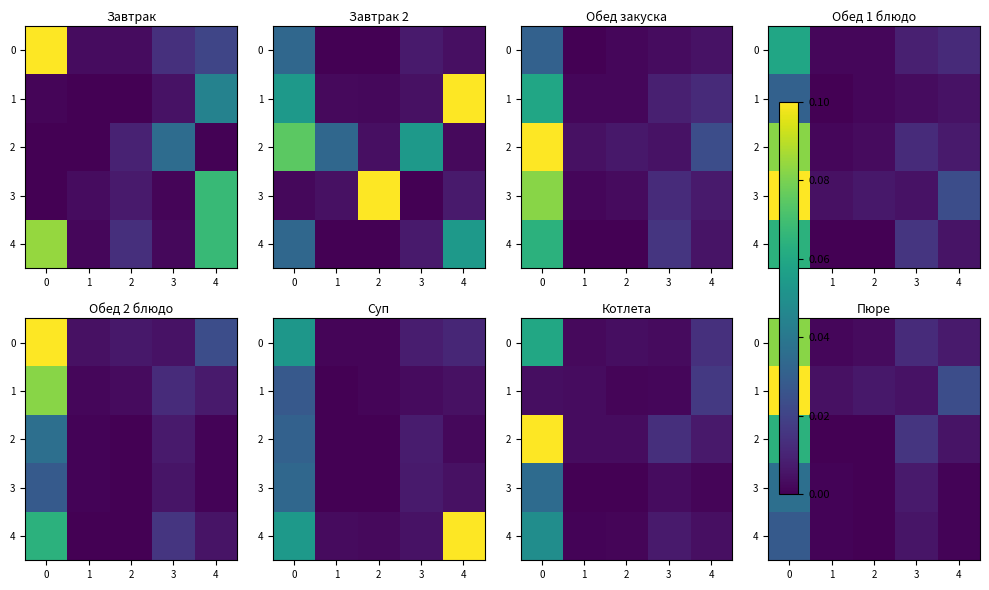

True or false: 2 has a value of 0.0 at 0.

False